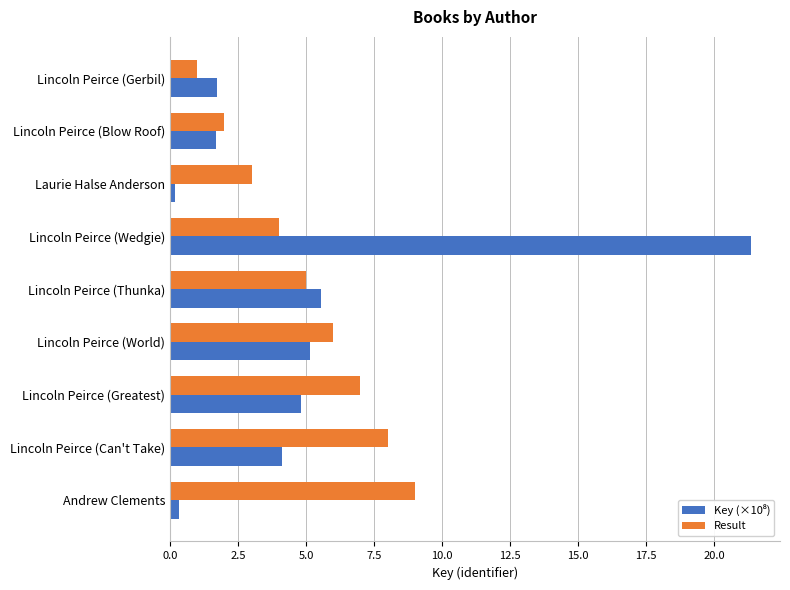

What is the approximate value of Result at Lincoln Peirce (Blow Roof)?

2.0